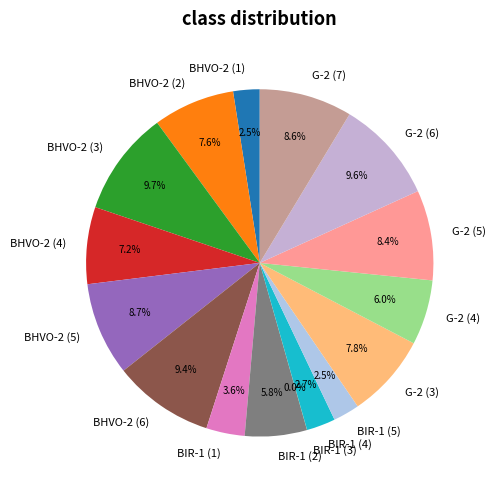

Is there any slice that represents more than half of the pie?

No